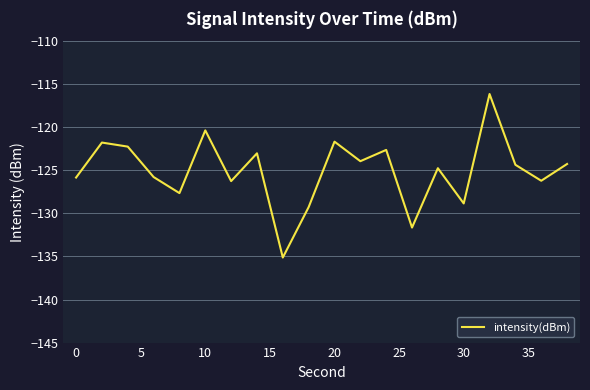

True or false: there are more than 1 points higher than both neighbors.

True